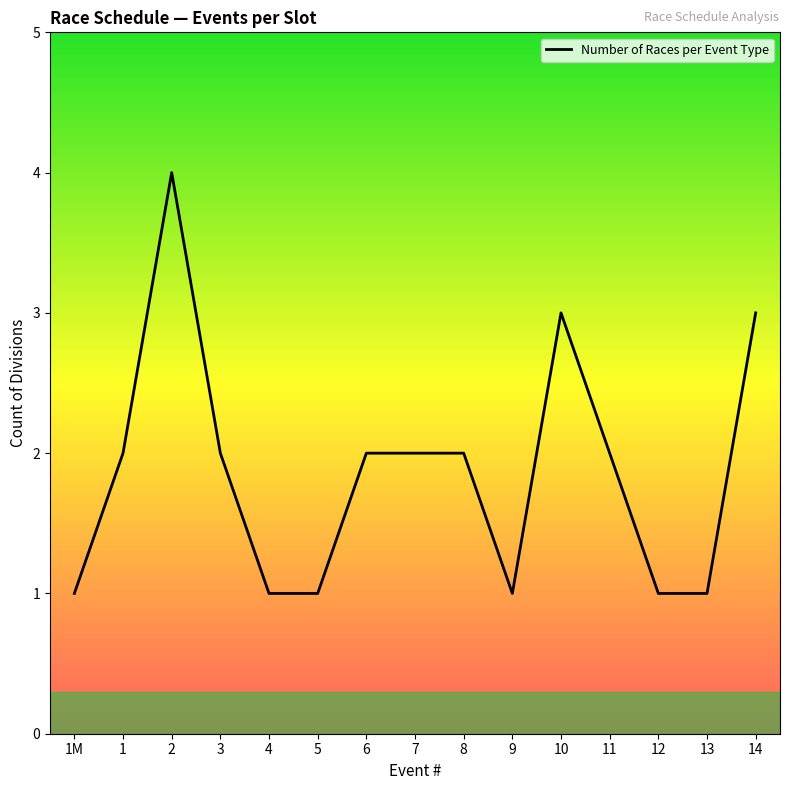

Which label corresponds to the largest value in the chart?

2